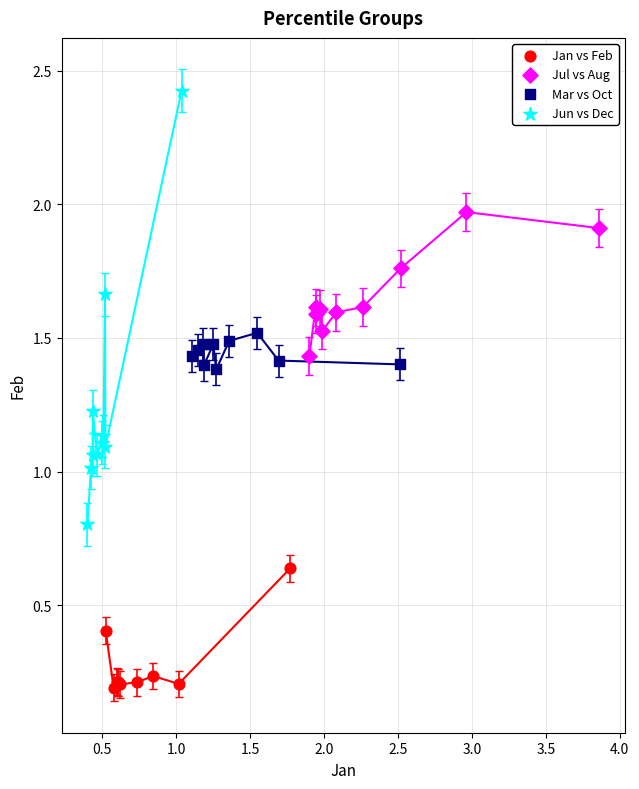

Which series has the widest spread of Y values?

Jun vs Dec